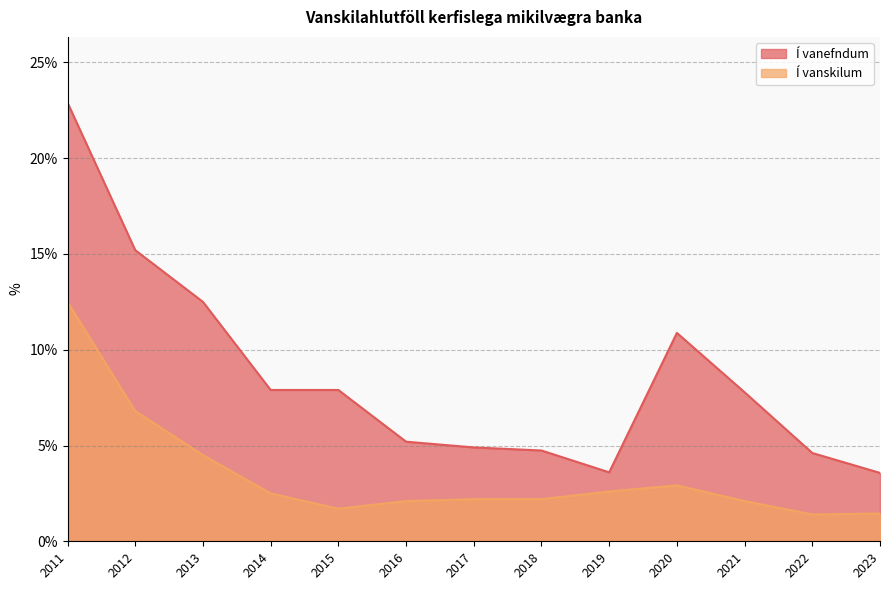

What are all the series names shown in the legend?

Í vanefndum, Í vanskilum